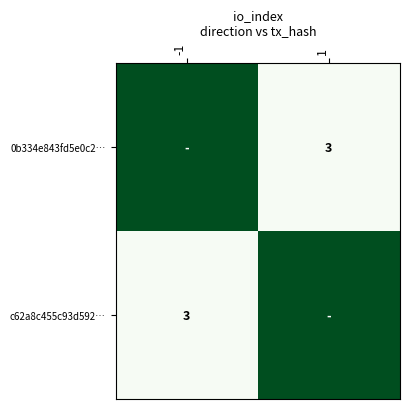

The value of 0b334e843fd5e0c2… at 1 is 4. True or false?

False